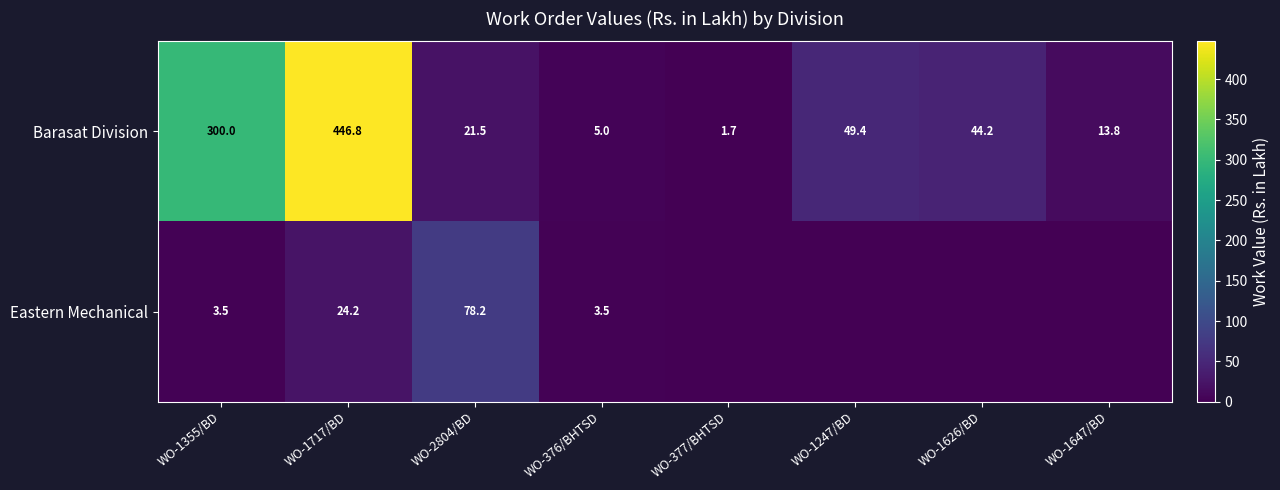

At which category is the sum across all series the highest?

WO-1717/BD